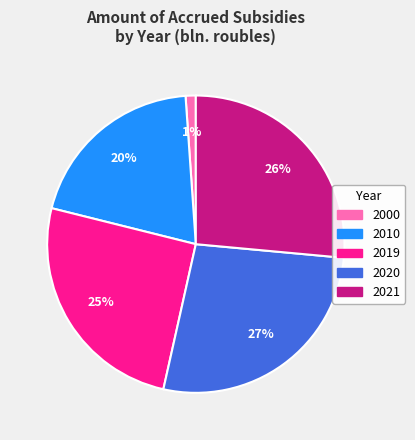

To the nearest percent, what is the combined percentage of 2020 and 2010?

47%